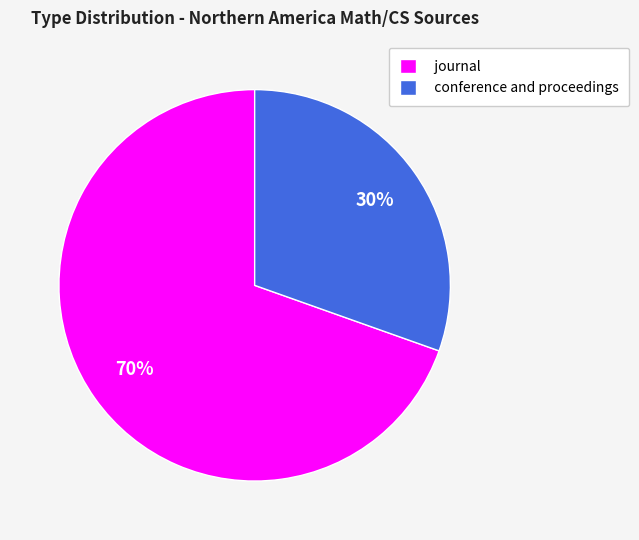

What percentage is the conference and proceedings slice, to the nearest percent?

30%